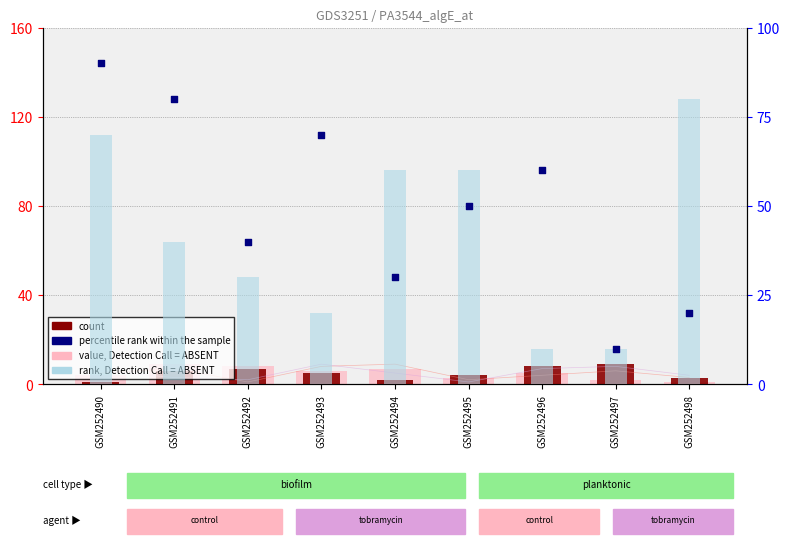

Is the value of col_3 (count) at GSM252497 greater than the value of col_4 (percentile rank) at GSM252497?

No